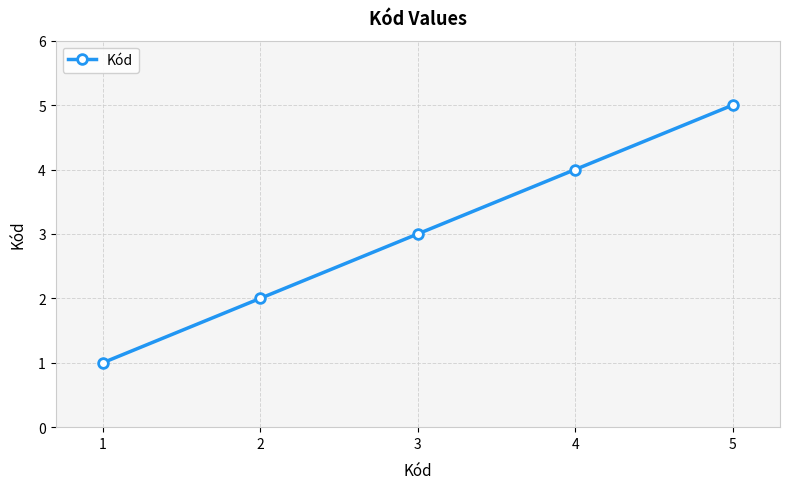

Reading left to right, list all the values displayed in this chart.

1=1	2=2	3=3	4=4	5=5